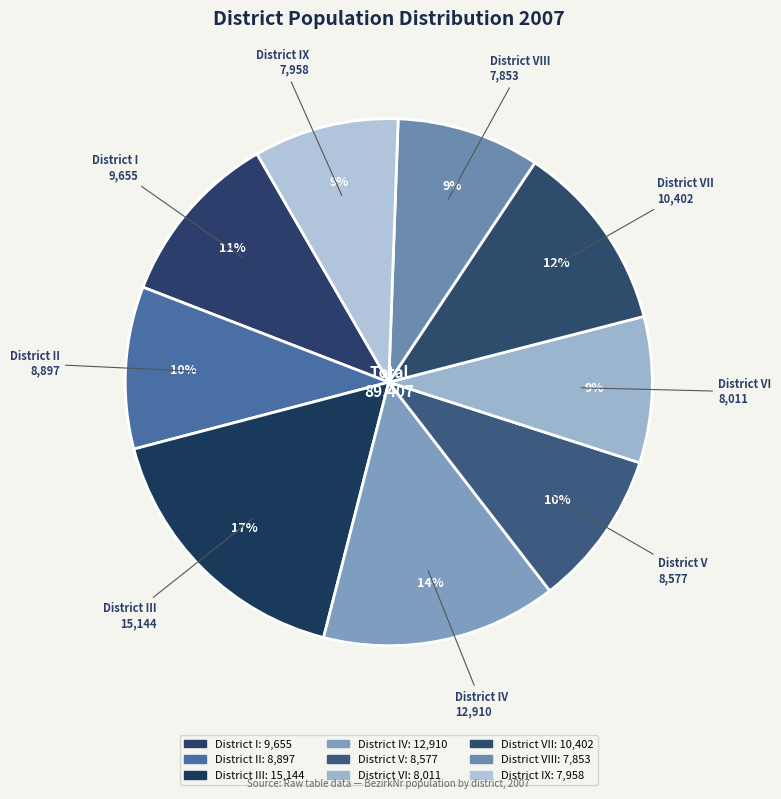

How many segments does this pie chart have?

9